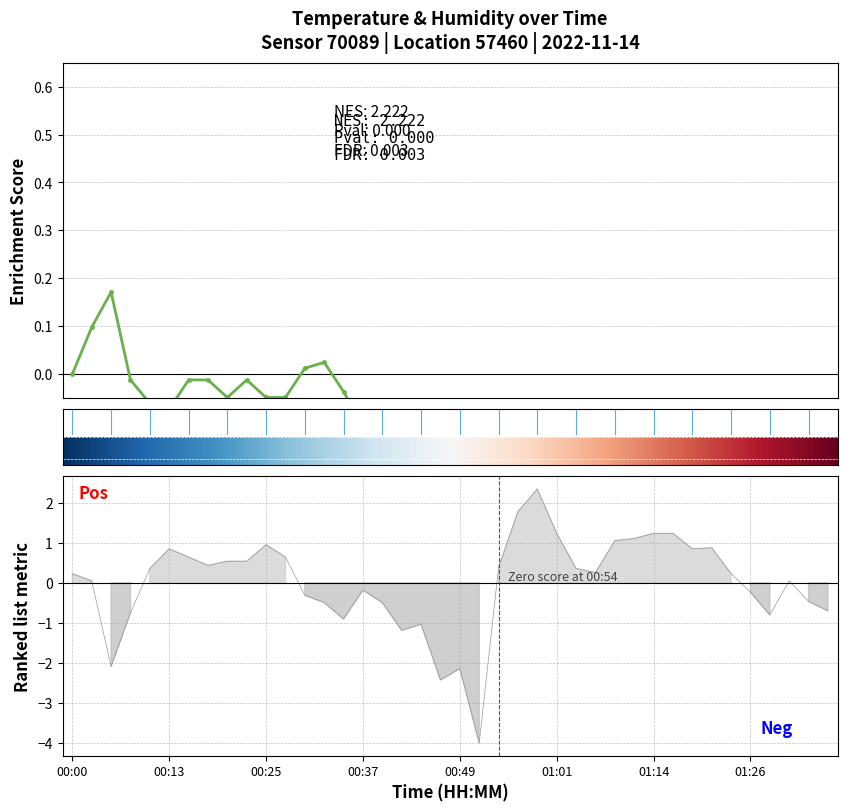

How many values in humidity are above zero?

24